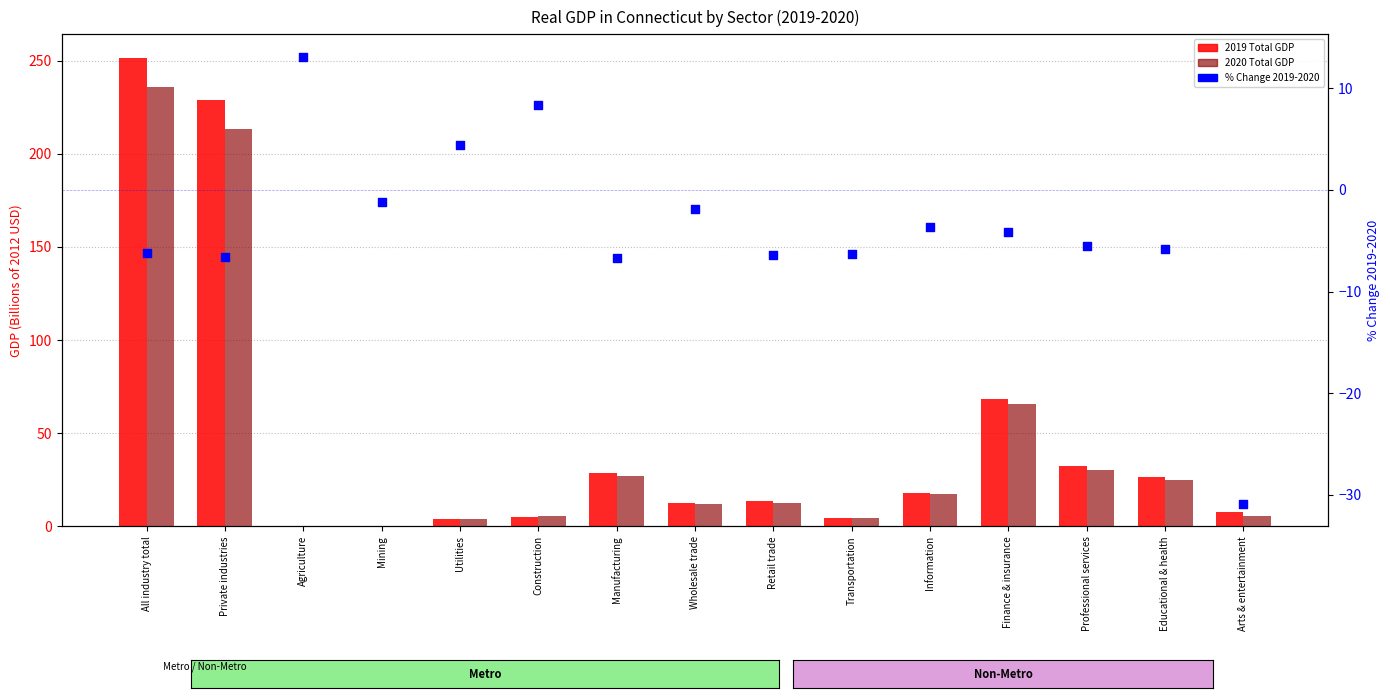

At how many categories does at least one series exceed 105?

2